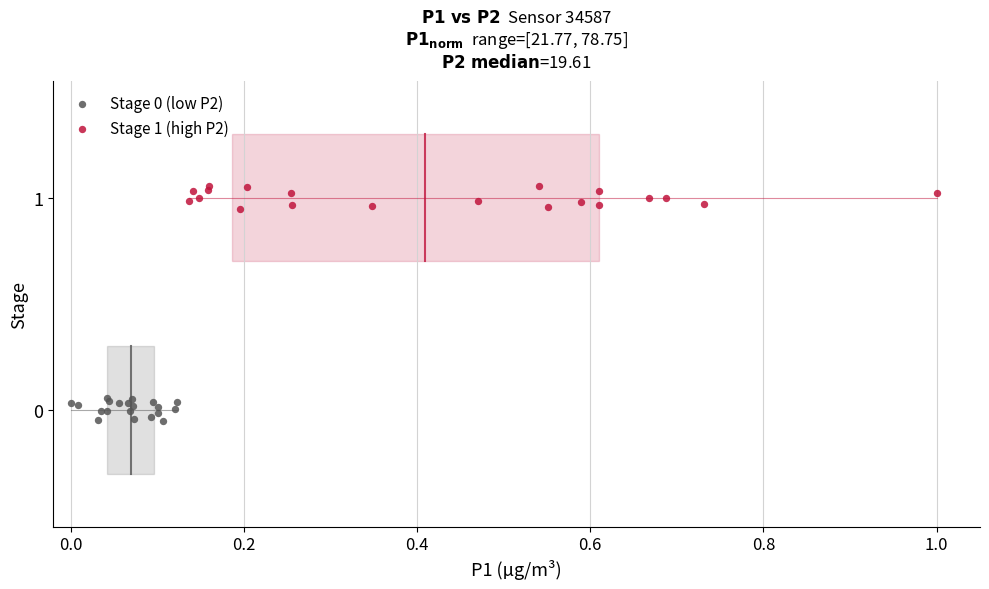

Which series contains the highest Y value?

Stage 1 (high P2)